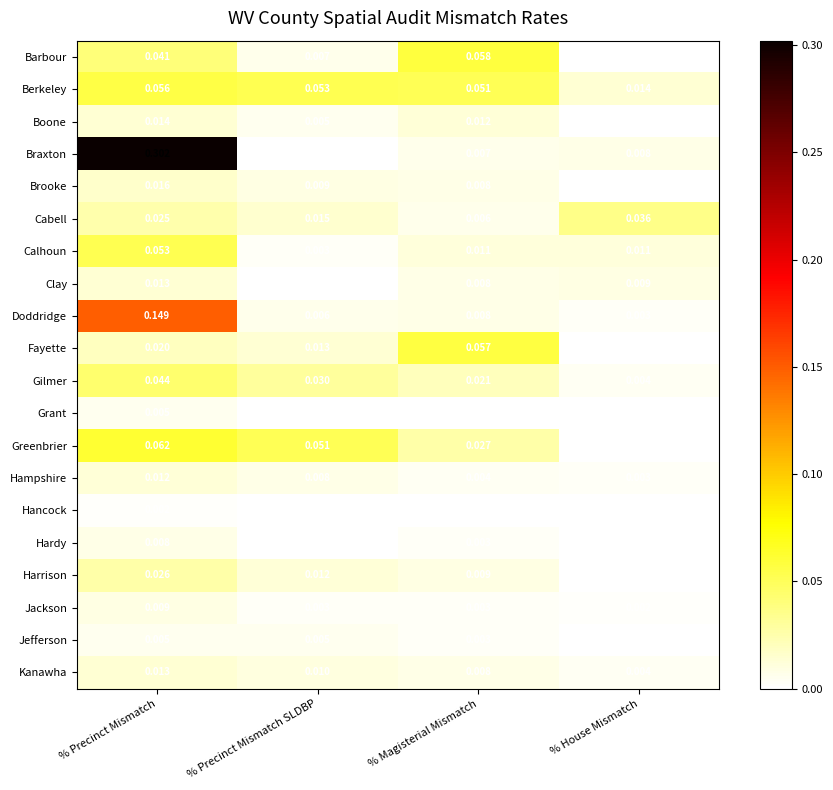

Which series has the widest spread of values?

Braxton